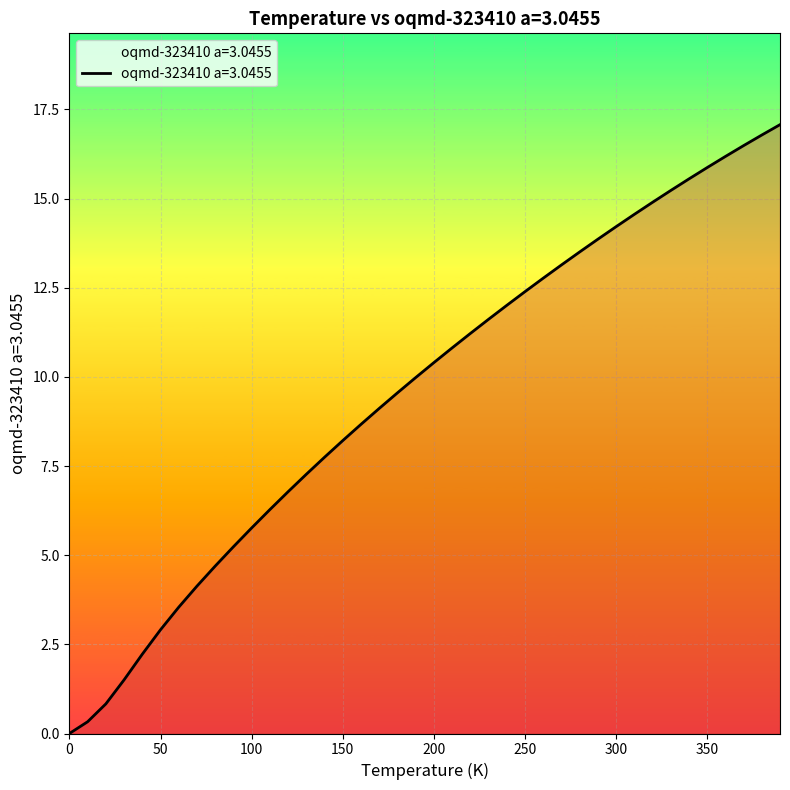

What is the greatest value displayed?

17.1